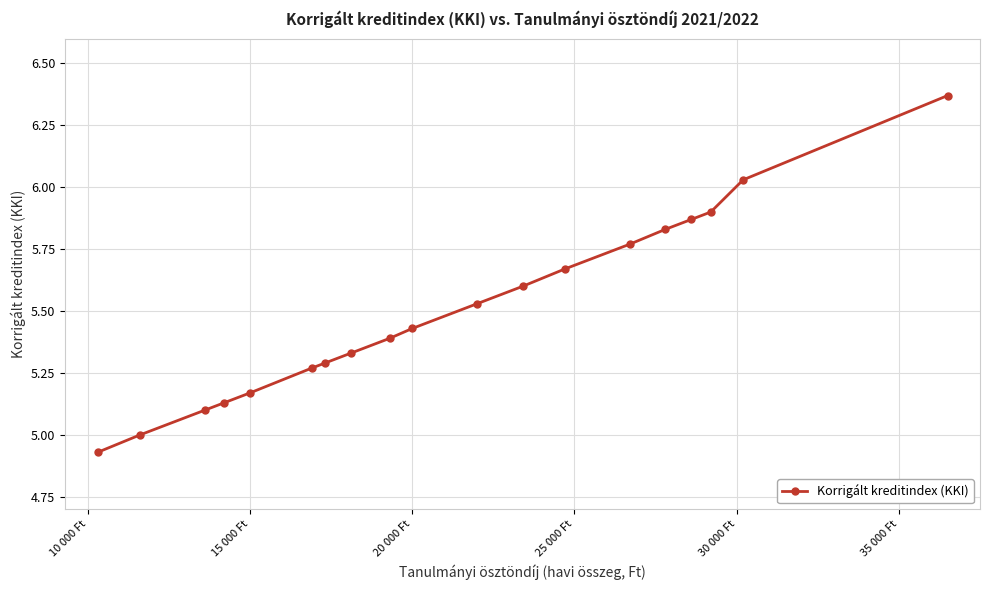

What is the sum of all values?

104.6